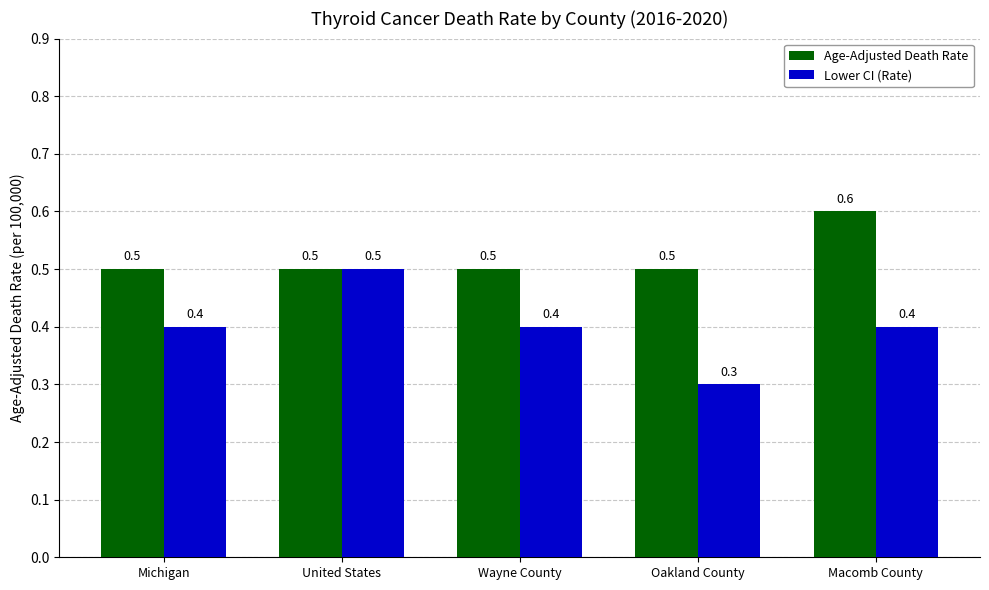

The Lower CI (Rate) series shows 0.4 at Macomb County. True or false?

True